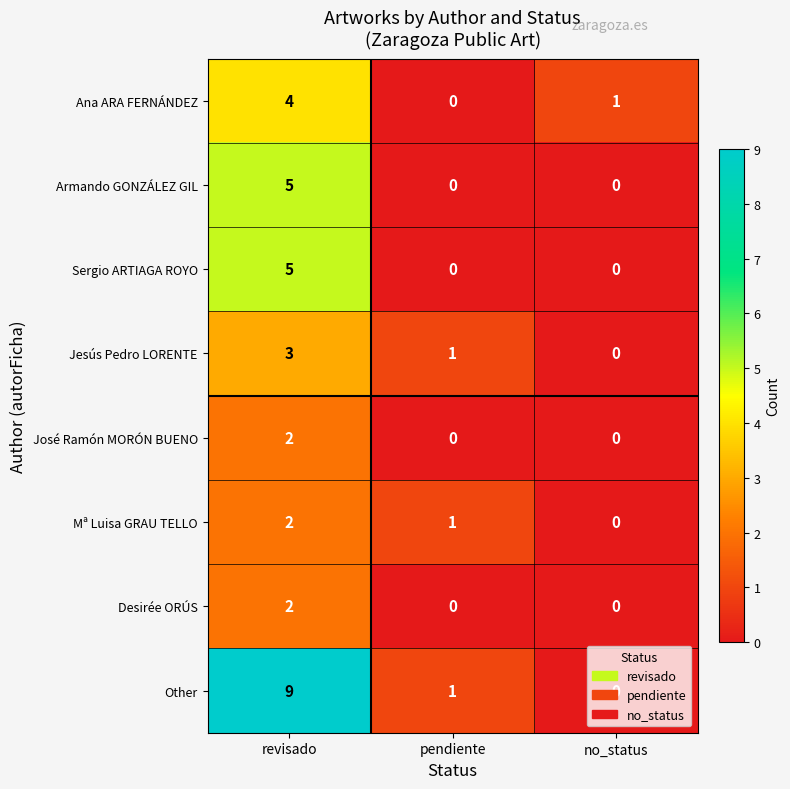

What is the sum of the Ana ARA FERNÁNDEZ values at pendiente and revisado?

4